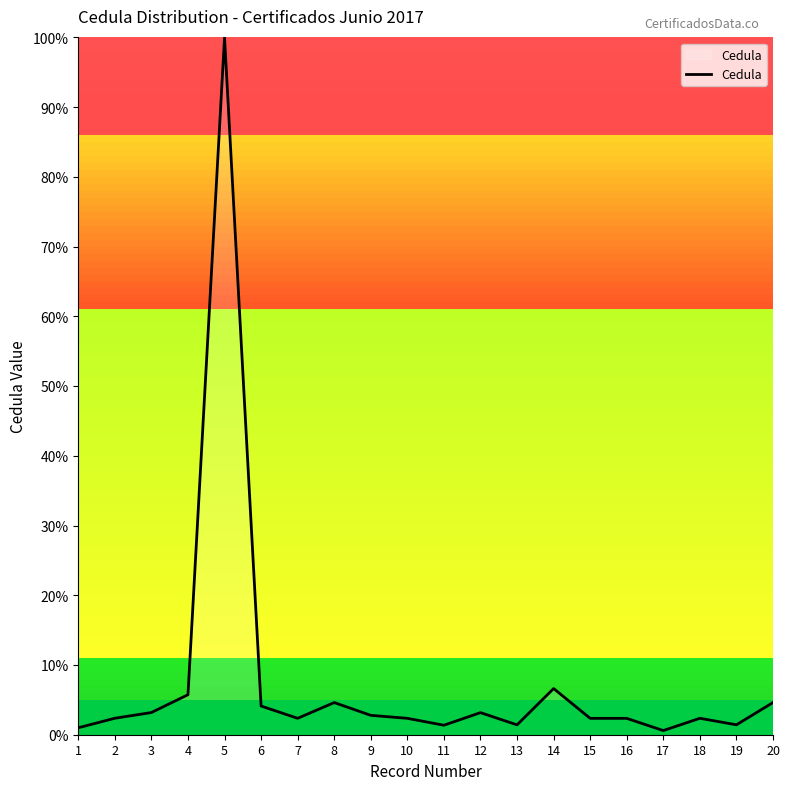

Which has a higher value, 17 or 7?

7